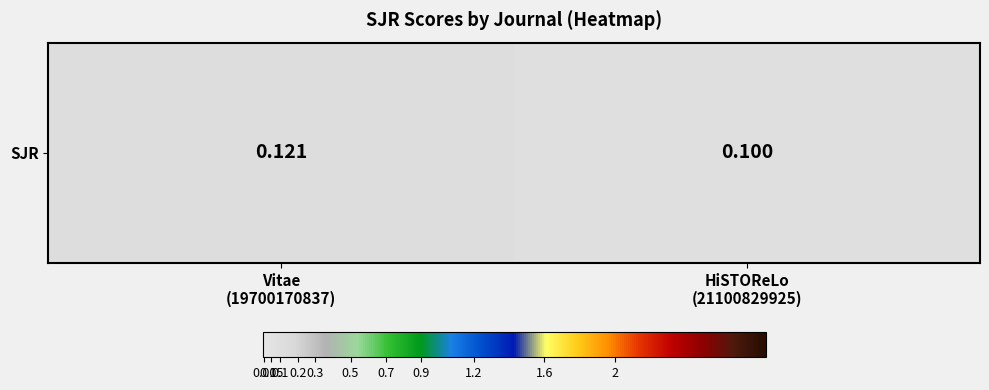

Reading right to left, extract all data points from this chart.

HiSTOReLo
(21100829925)=0.1	Vitae
(19700170837)=0.1